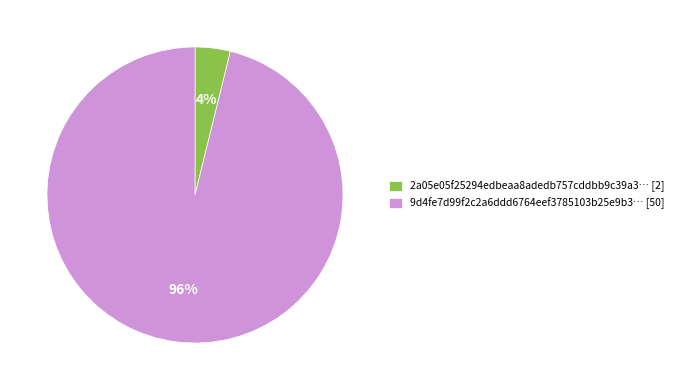

Count the number of slices in the pie.

2